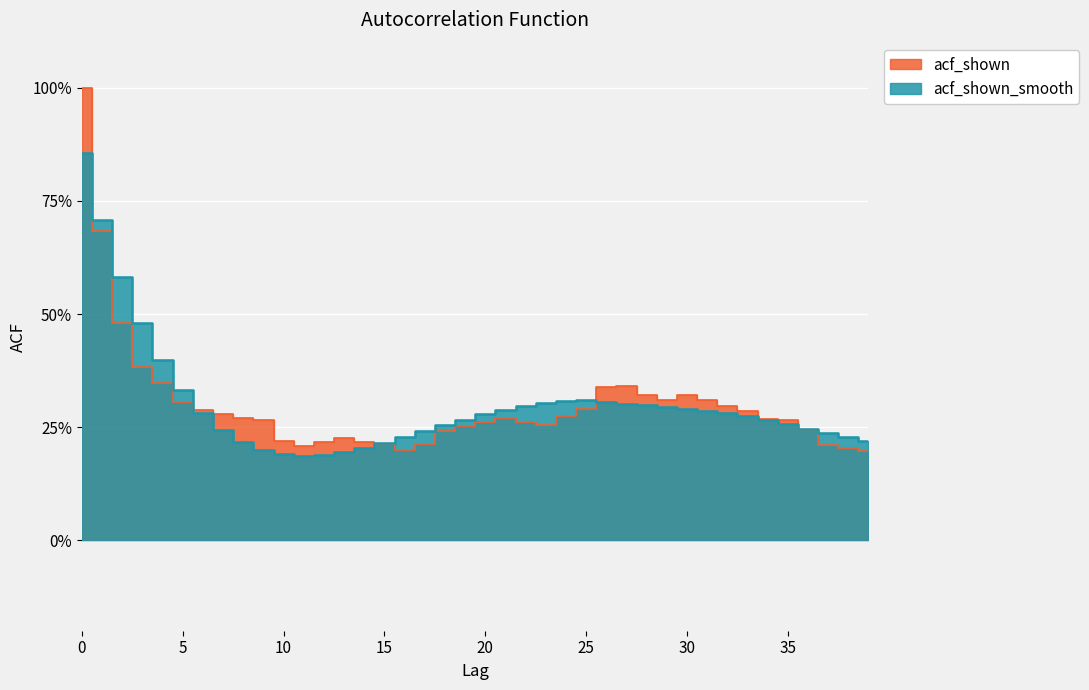

How many intersections are there between acf_shown and acf_shown_smooth?

5